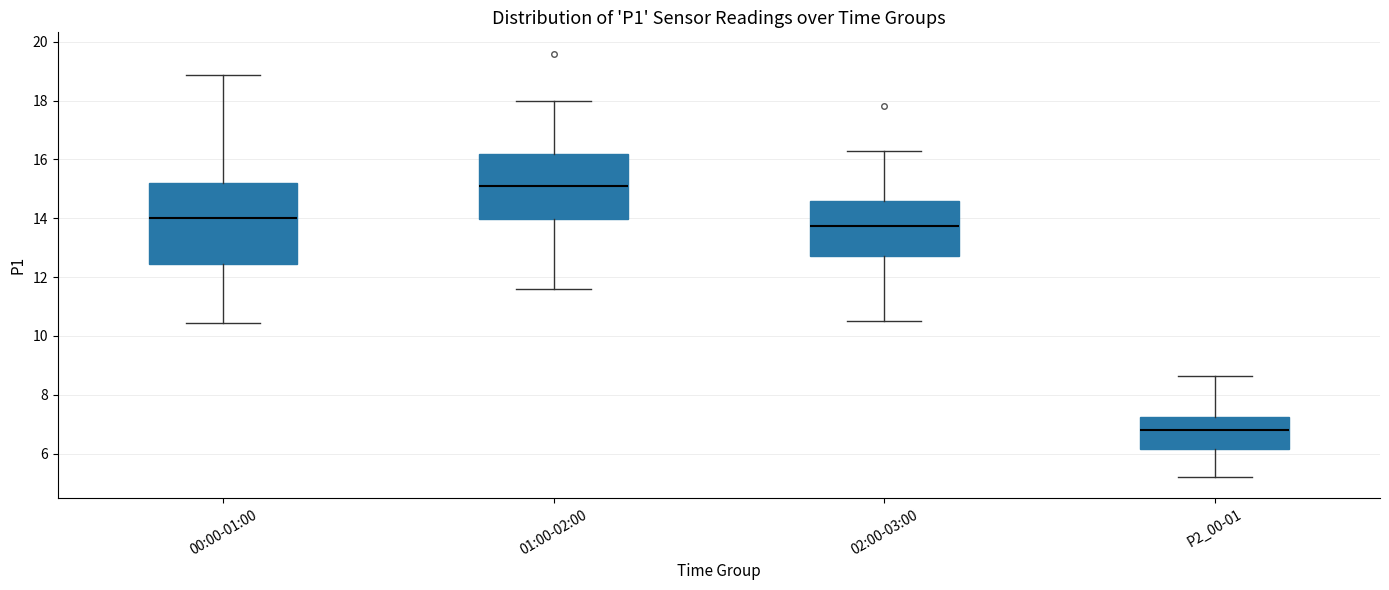

Comparing the boxes themselves (not the whiskers), which one is the tallest?

00:00-01:00